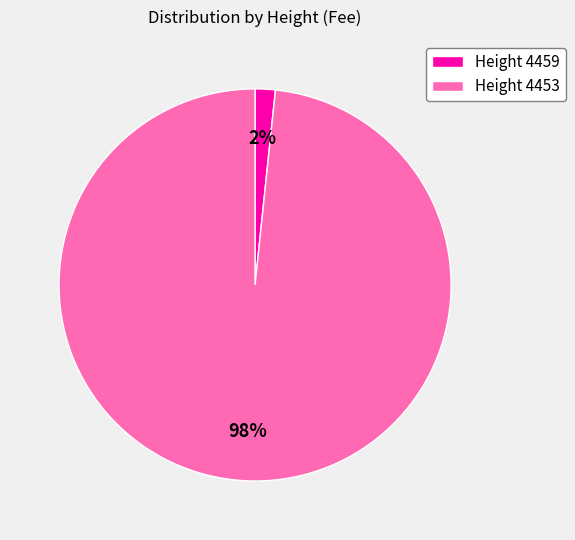

Combined, do Height 4459 and Height 4453 account for over 50%?

Yes